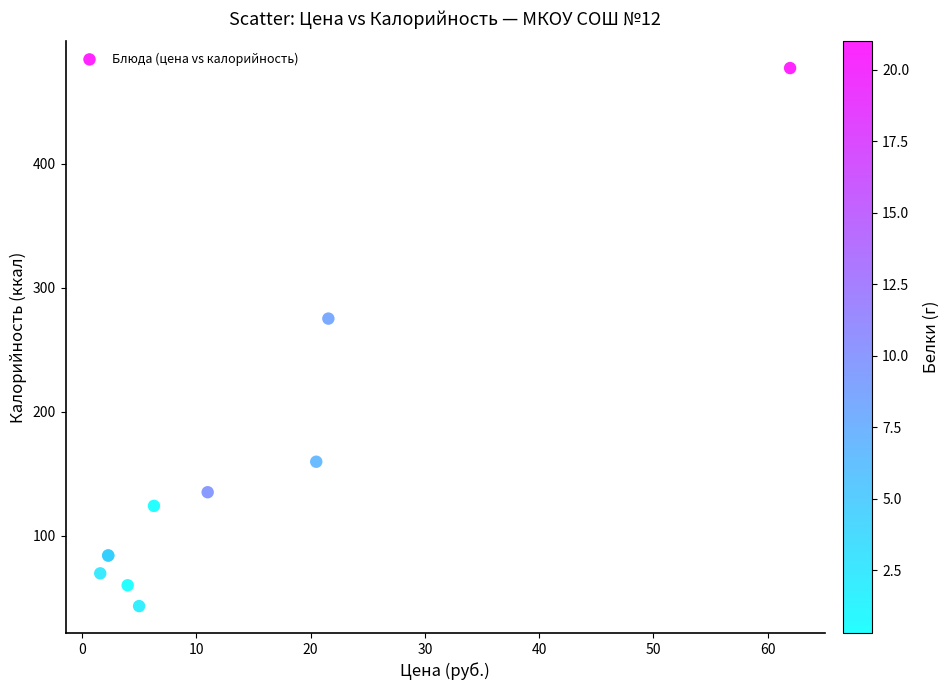

What Y value in the scatter plot is closest to 260?

275.0